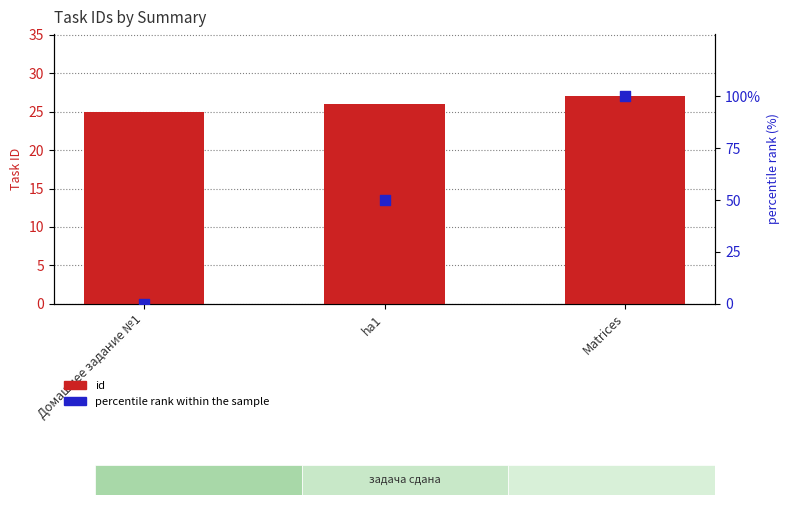

At which category is the sum across all series the highest?

Matrices